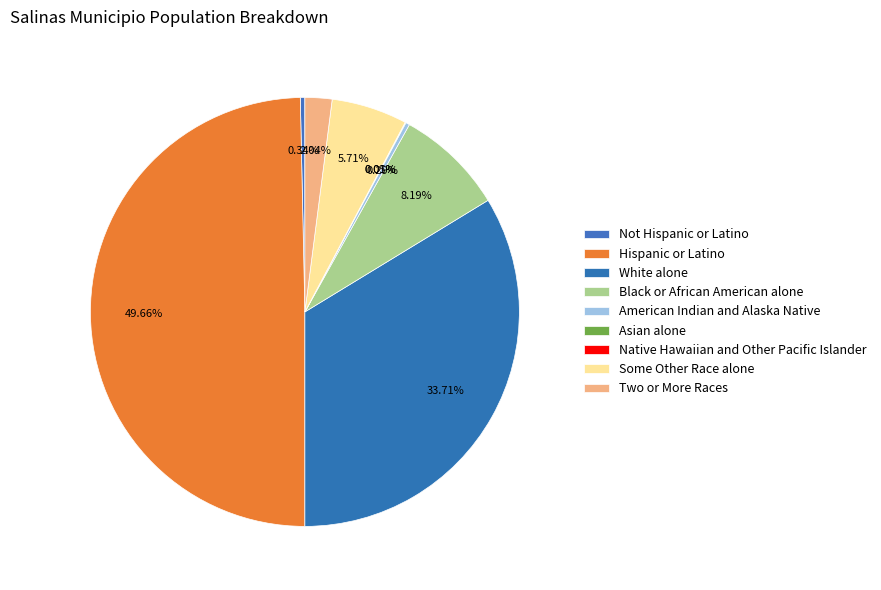

To the nearest percent, what is the average slice percentage?

11%